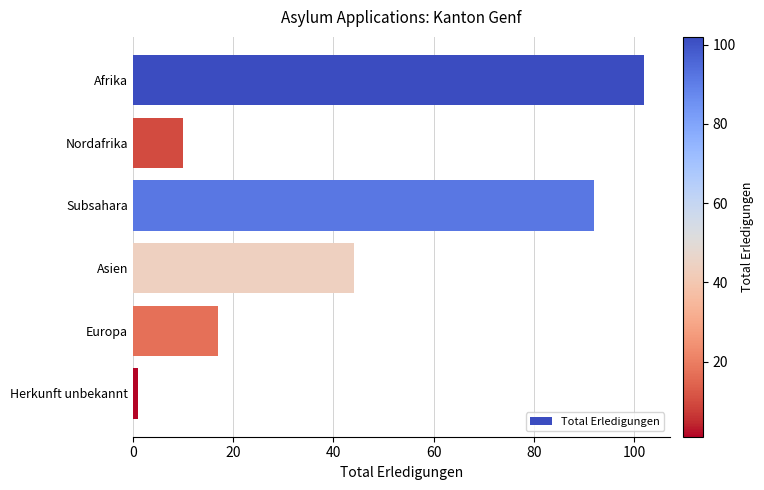

How many bars are there in total?

6